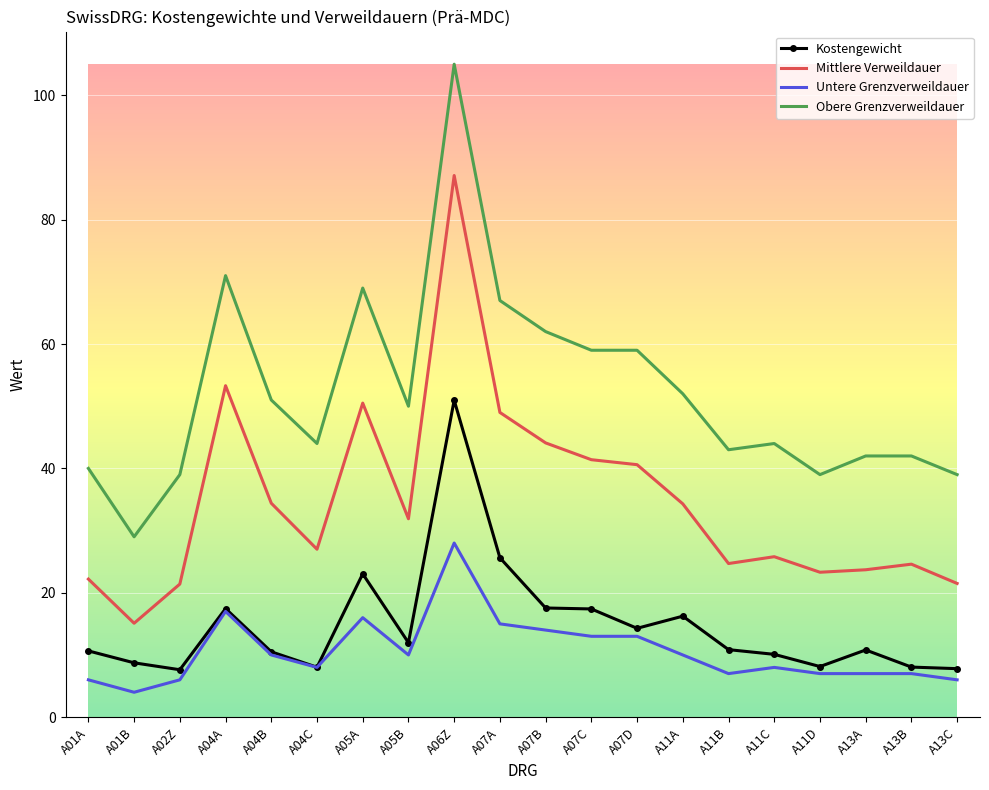

Where is the first local minimum for Obere Grenzverweildauer?

A01B